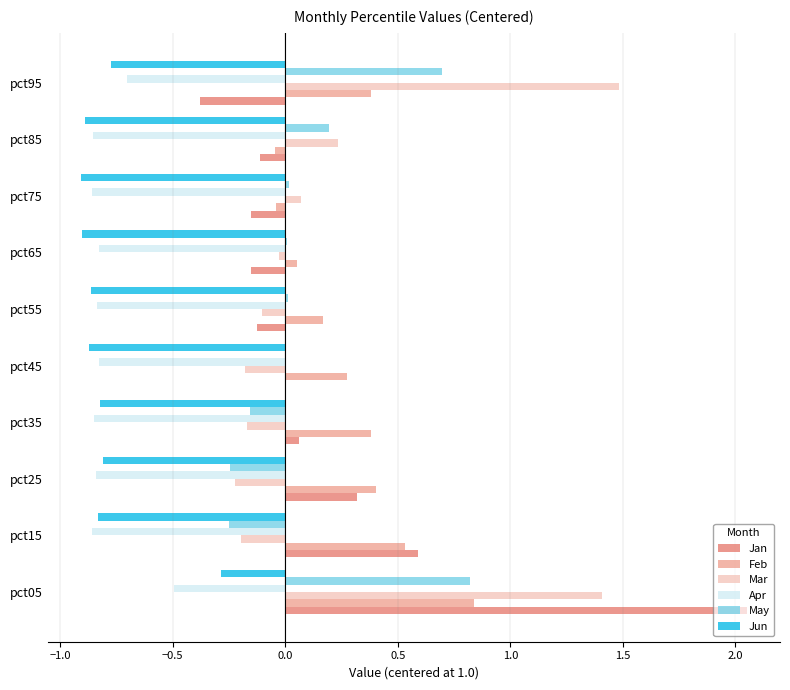

What is the sum of all May values?

1.1